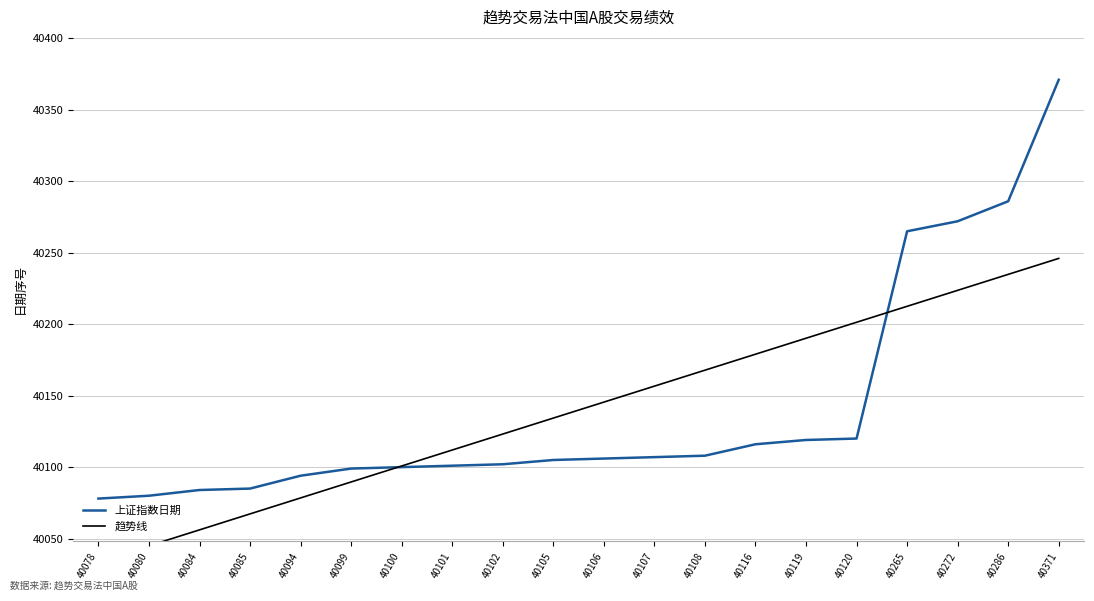

Does the chart display data point markers on the line(s)?

No